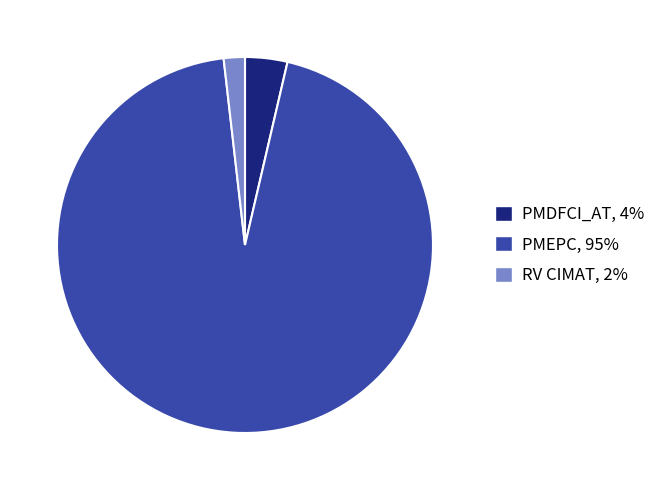

Approximately how many times larger is the value at PMDFCI_AT compared to RV CIMAT?

2.0